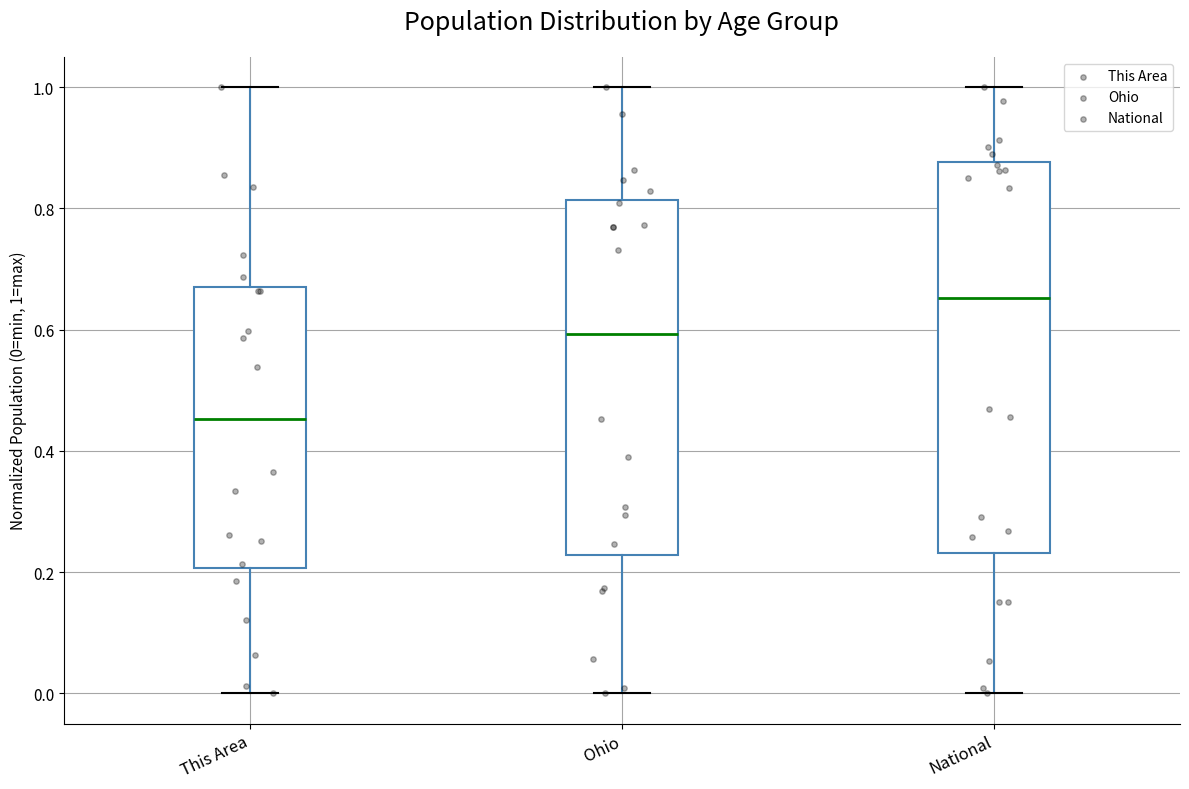

Where is the upper edge of the box for This Area on the y-axis? The values are not printed on the chart, so give them approximately, as read against the axis.

0.68